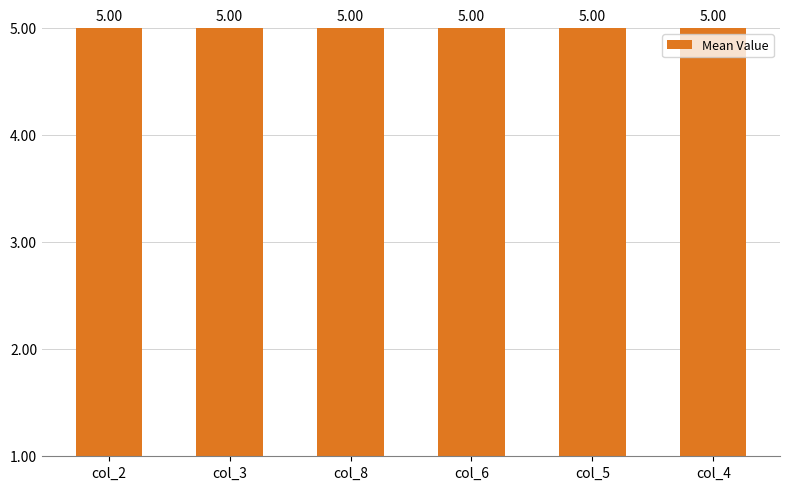

Where is the data nearest to the value 4?

col_5